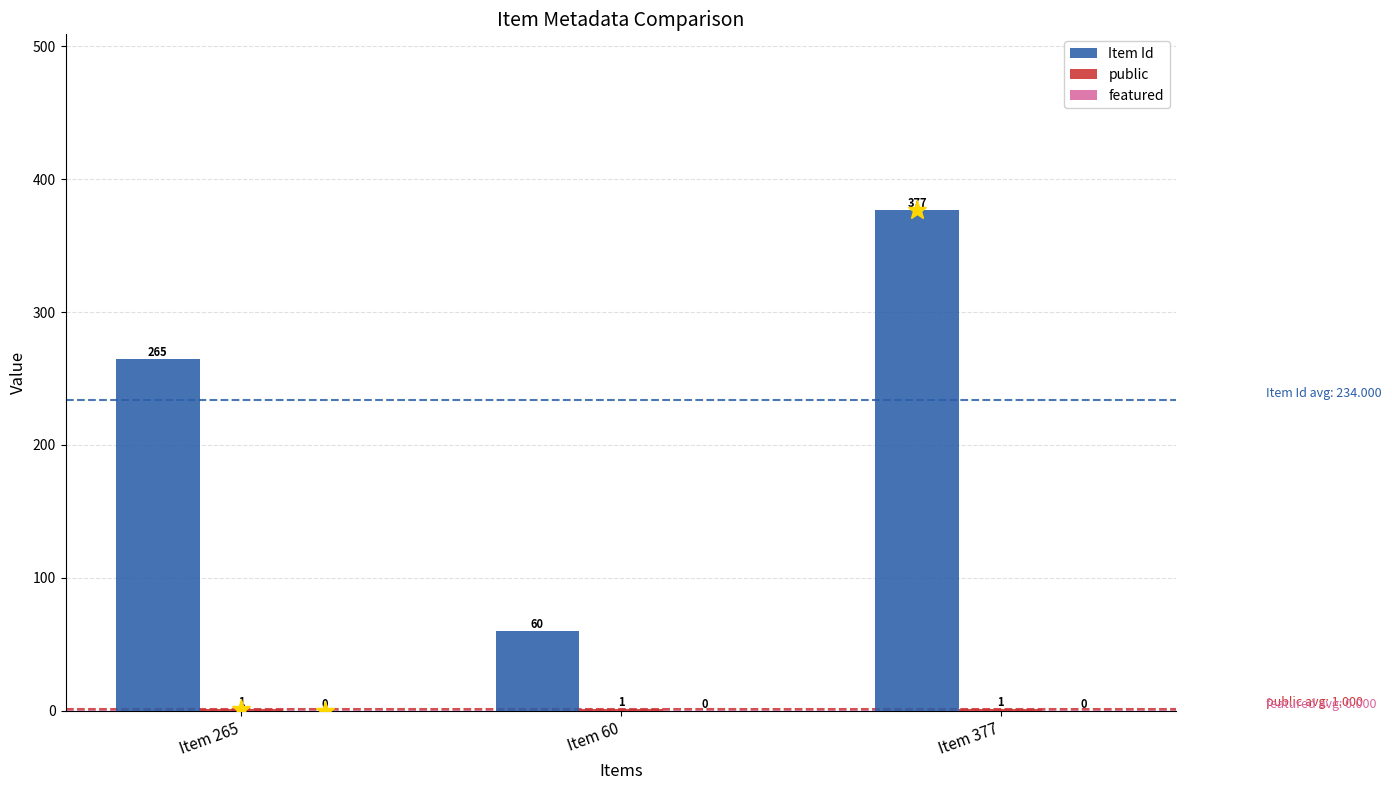

How many series are shown in this chart?

2